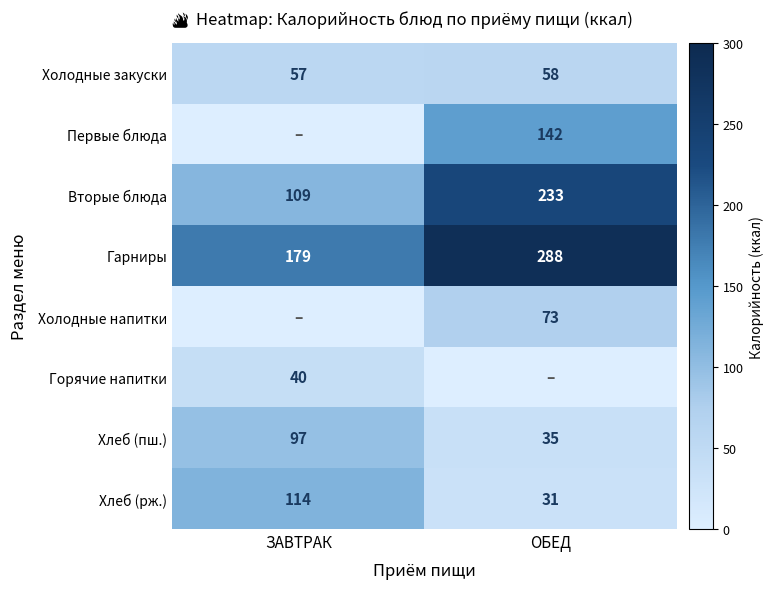

The value of Вторые блюда at ОБЕД is 233. True or false?

True